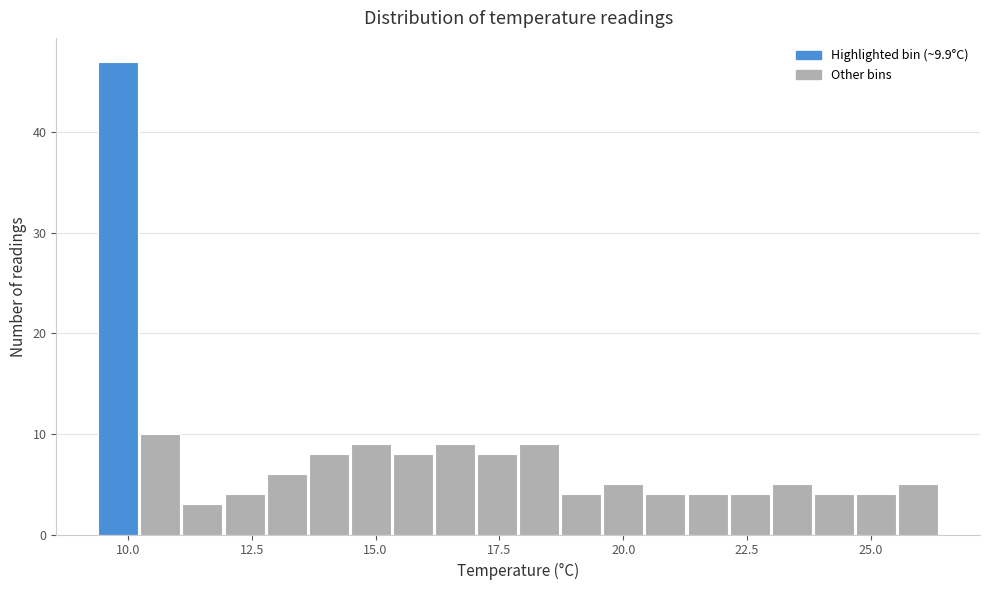

Read against the x-axis, roughly where is the centre of the tallest bar?

10.0